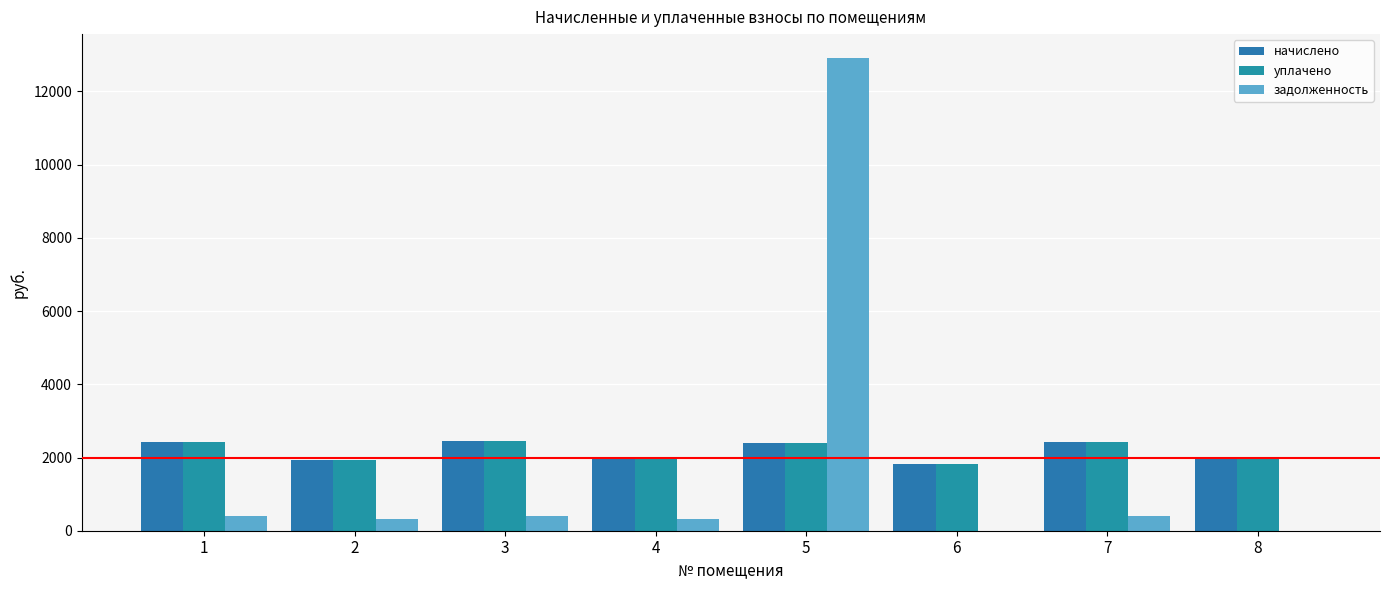

Count the number of data series in this chart.

3